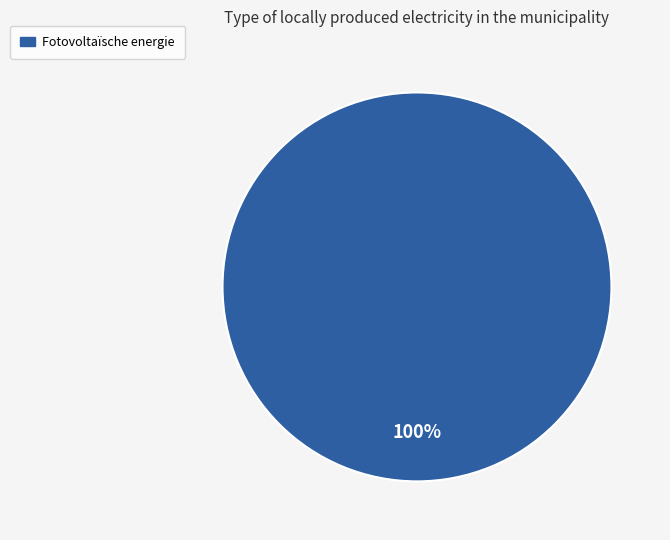

Count the number of slices in the pie.

1